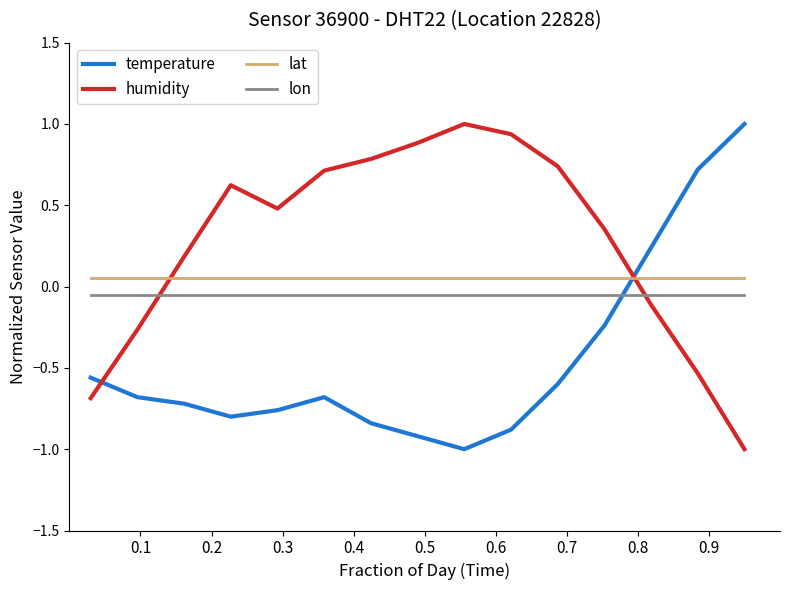

How many intersections are there between lon and temperature?

1